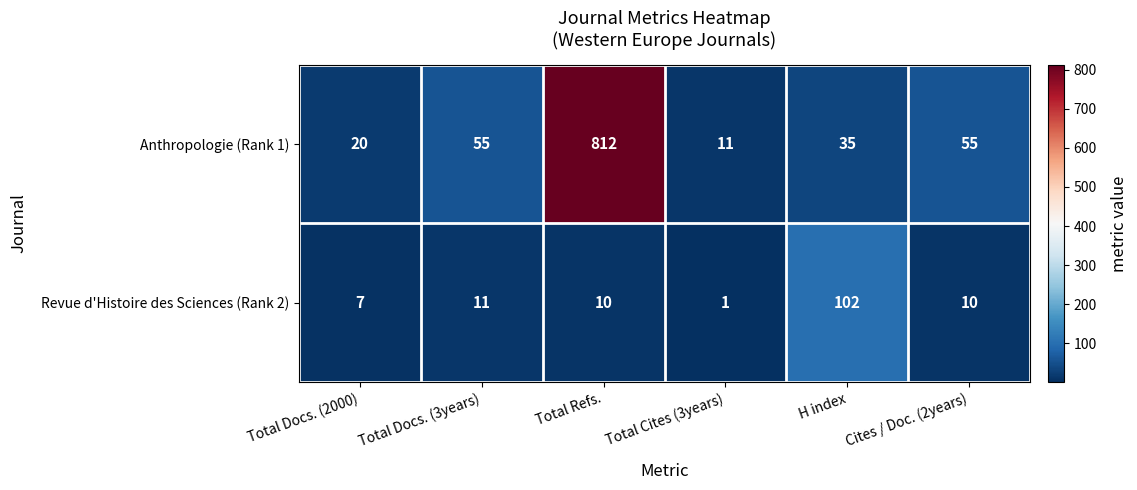

Which label corresponds to the smallest value in the chart?

Total Cites (3years)